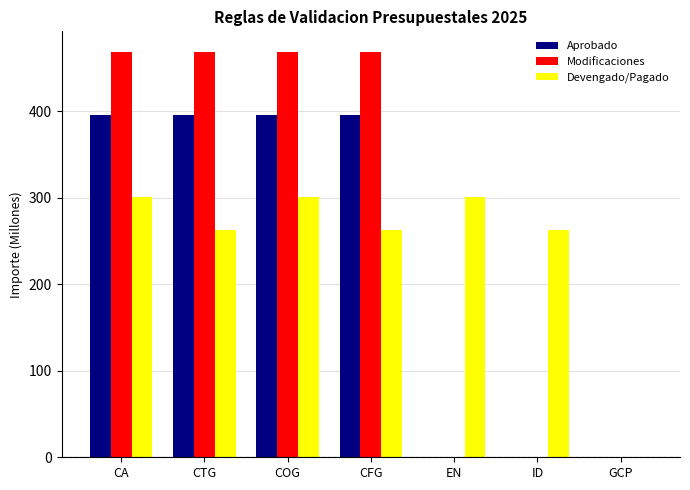

Reading left to right, transcribe all the data shown in this chart.

Aprobado: 395.3	395.3	395.3	395.3	0.0	0.0	0.0
Modificaciones: 469.1	469.1	469.1	469.1	0.0	0.0	0.0
Devengado/Pagado: 301.0	262.4	301.0	262.4	301.0	262.4	0.0